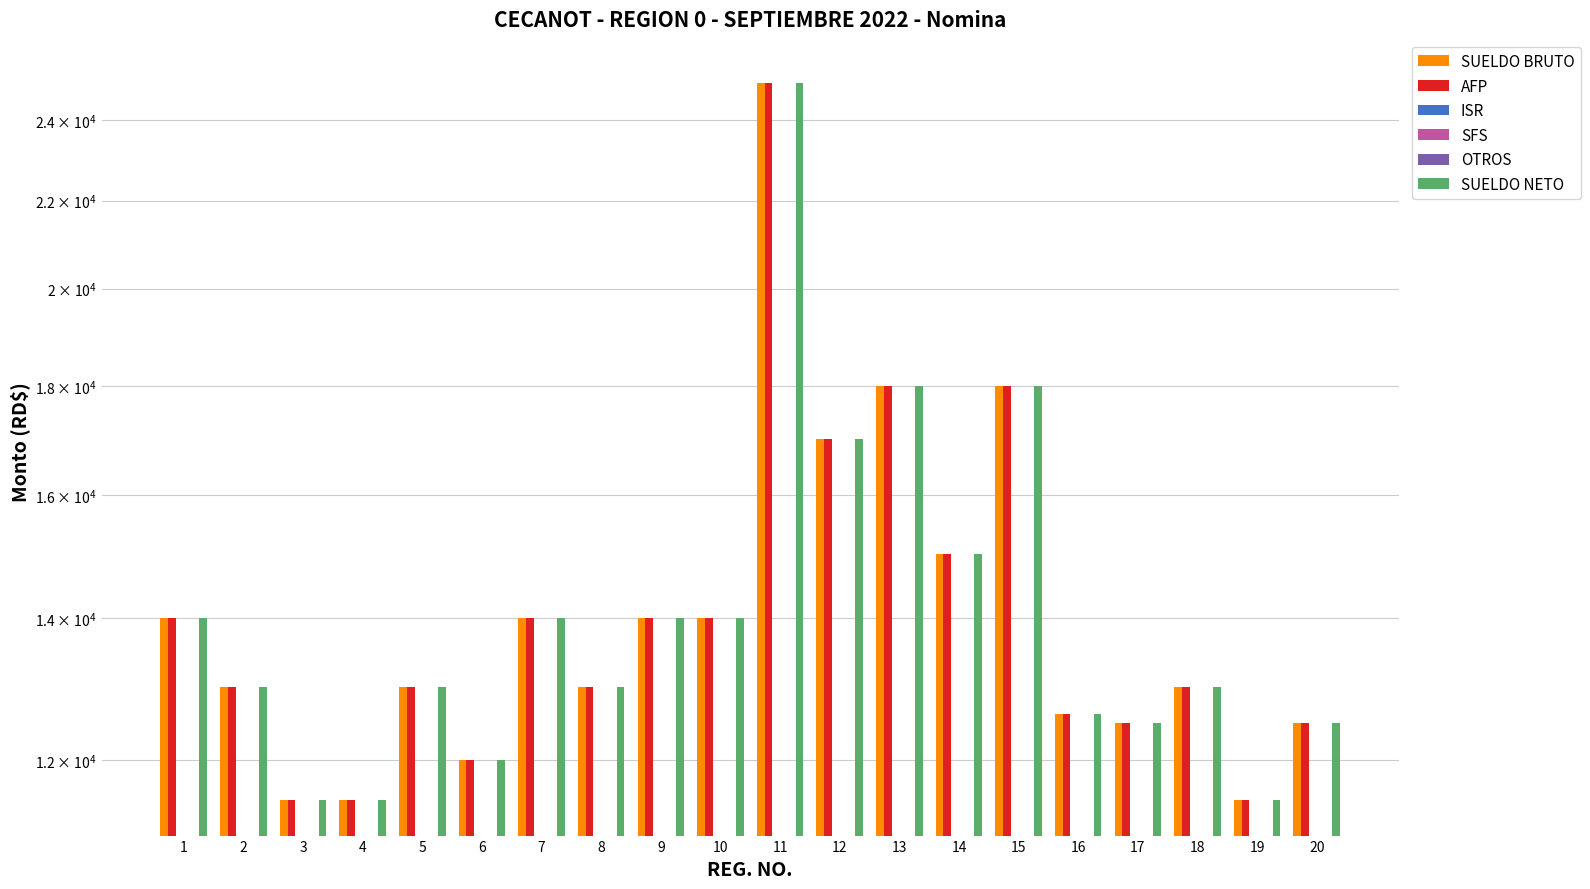

Rank the categories by SUELDO BRUTO value from lowest to highest.

3, 4, 19, 6, 17, 20, 16, 2, 5, 8, 18, 1, 7, 9, 10, 14, 12, 13, 15, 11